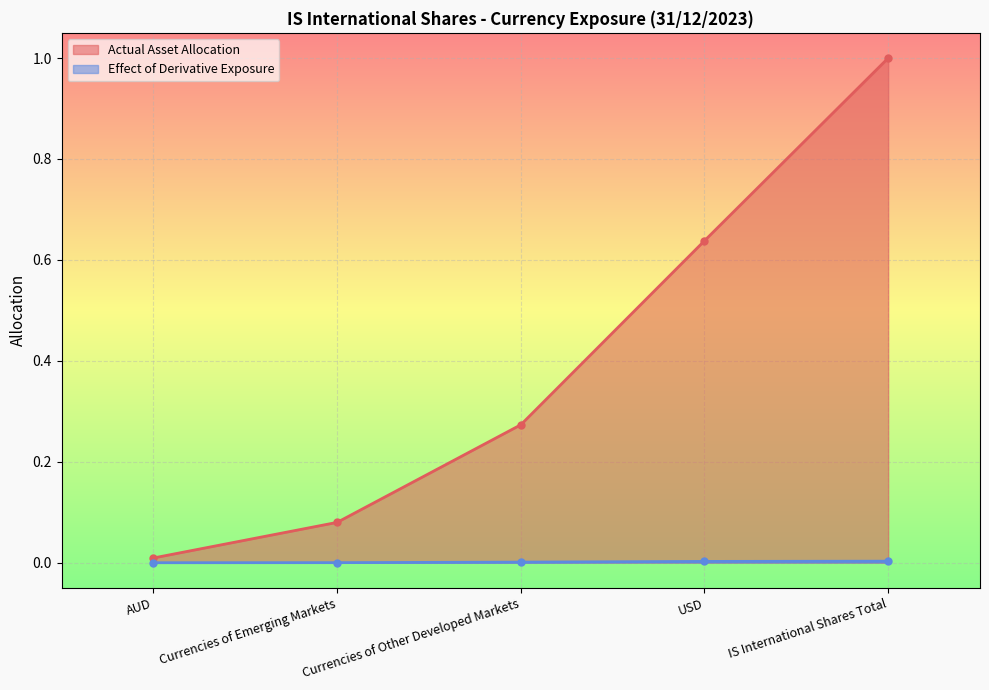

The Actual Asset Allocation series shows 1.1 at USD. True or false?

False